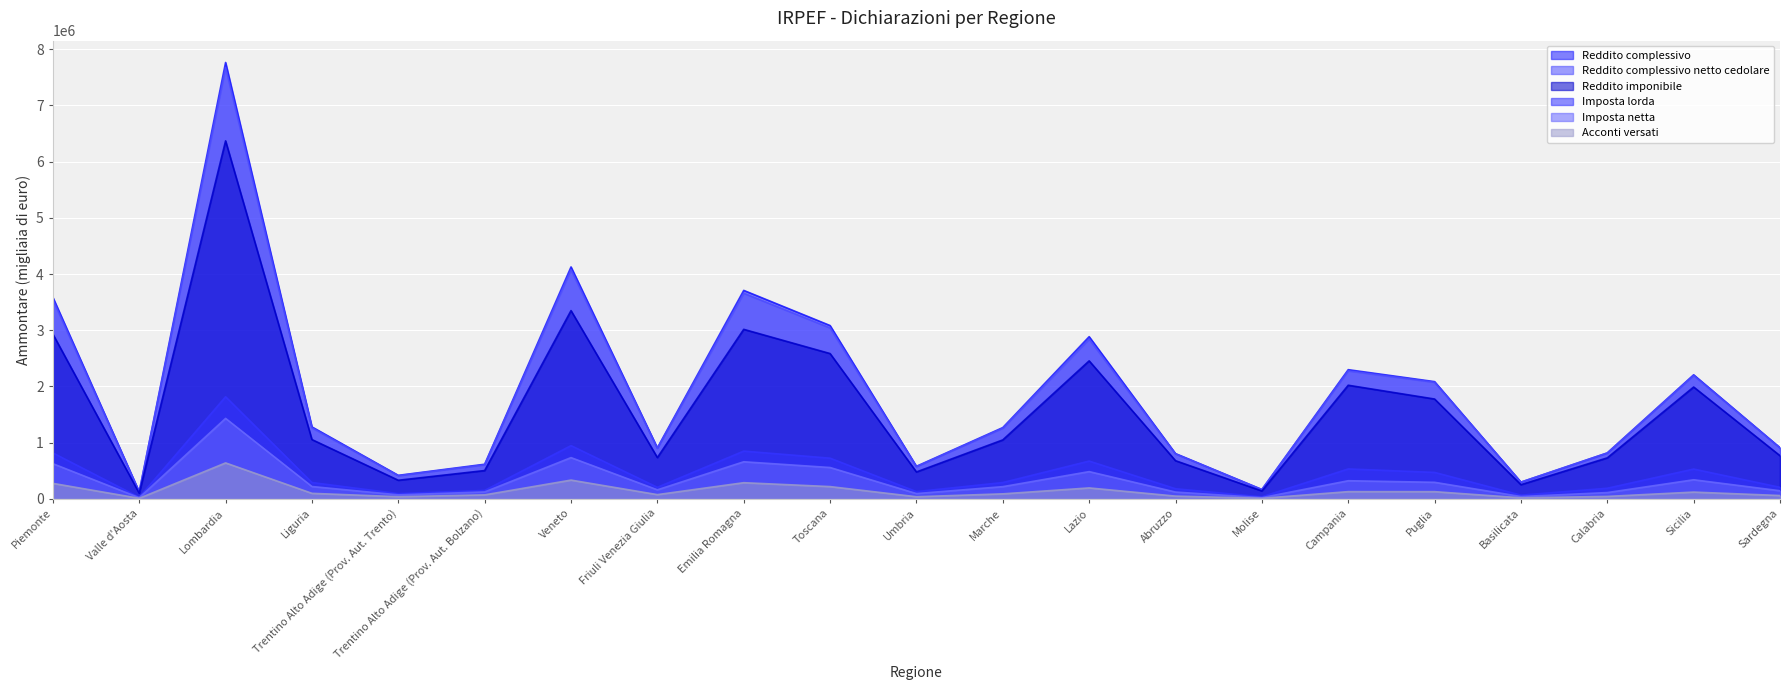

Rank the series by their maximum value, from lowest to highest.

Acconti versati, Imposta netta, Imposta lorda, Reddito imponibile, Reddito complessivo netto cedolare, Reddito complessivo